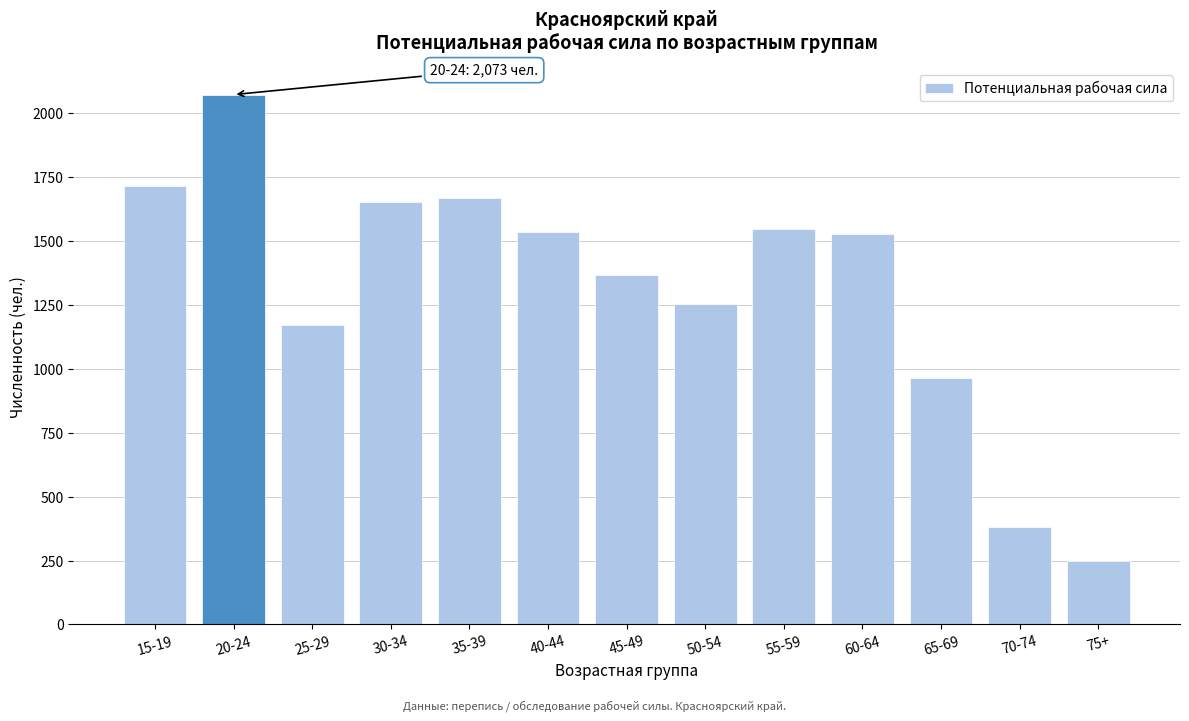

Reading left to right, what are all the values shown in this chart?

1714	2073	1172	1651	1668	1535	1366	1254	1548	1526	963	383	249